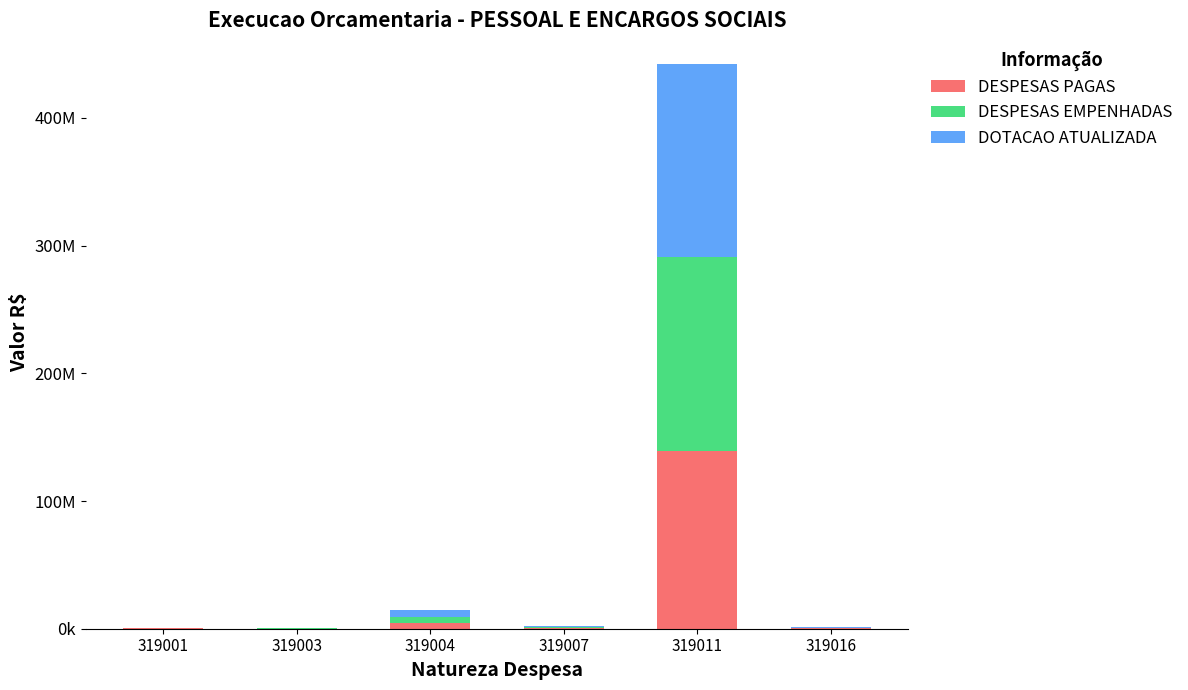

Are the bars grouped side by side (vs. stacked)?

No